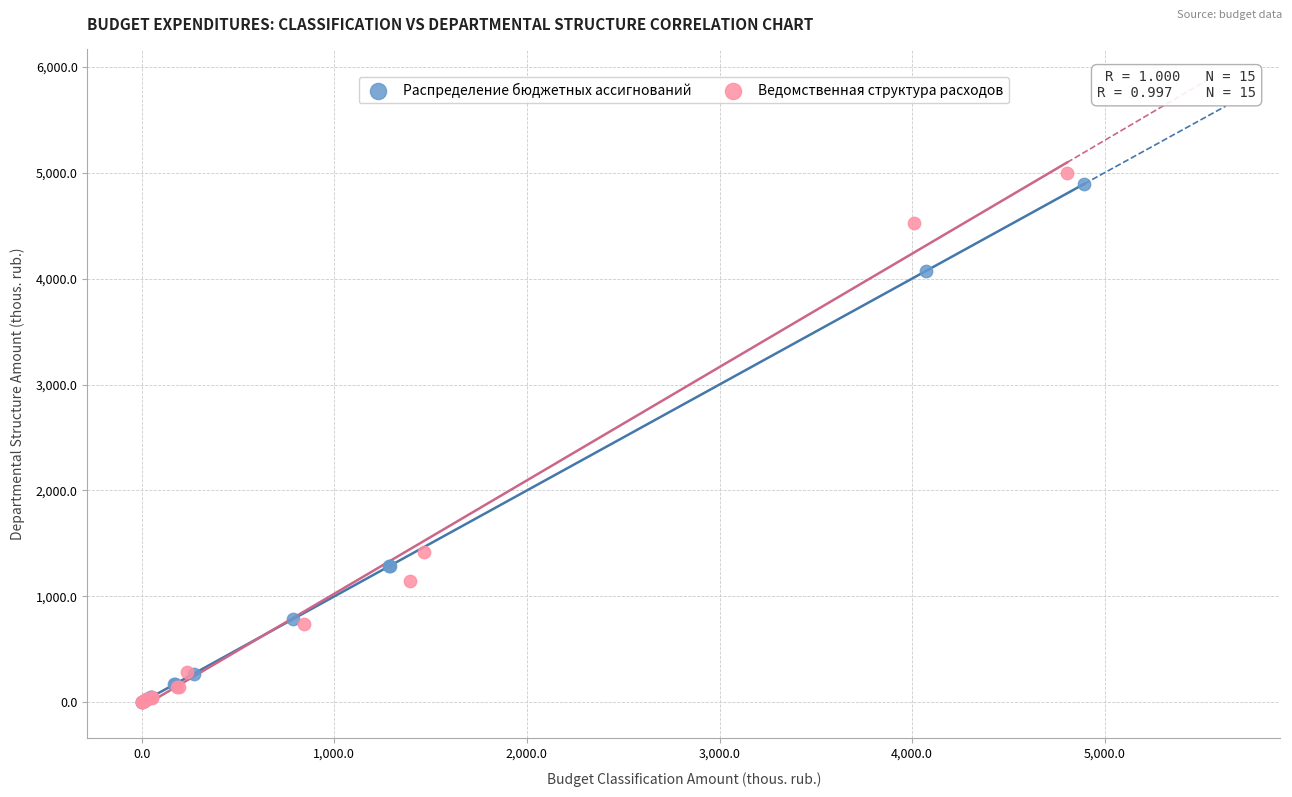

Which series contains the highest Y value?

Ведомственная структура расходов